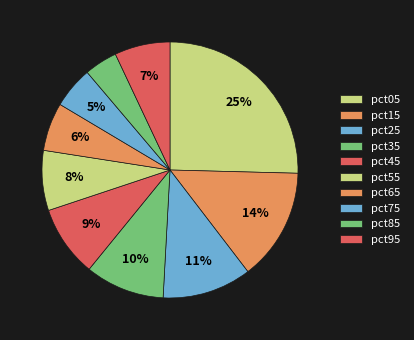

How many segments does this pie chart have?

10